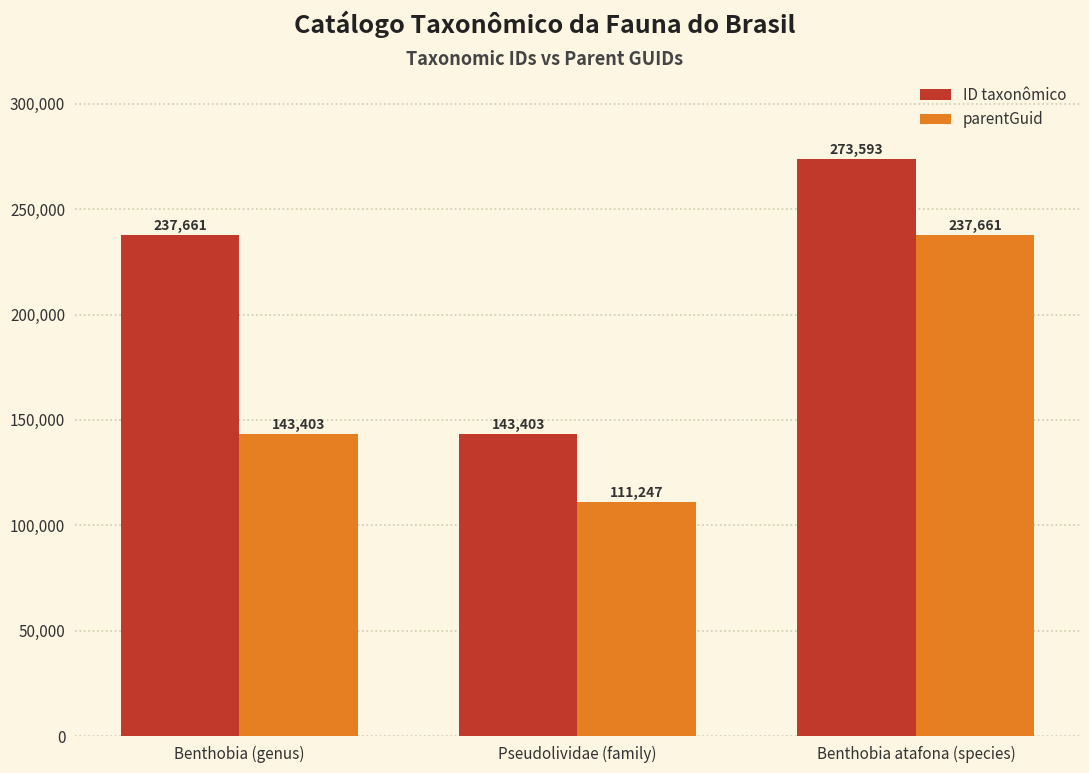

Read the parentGuid value at Benthobia (genus), to the nearest 50.

143400